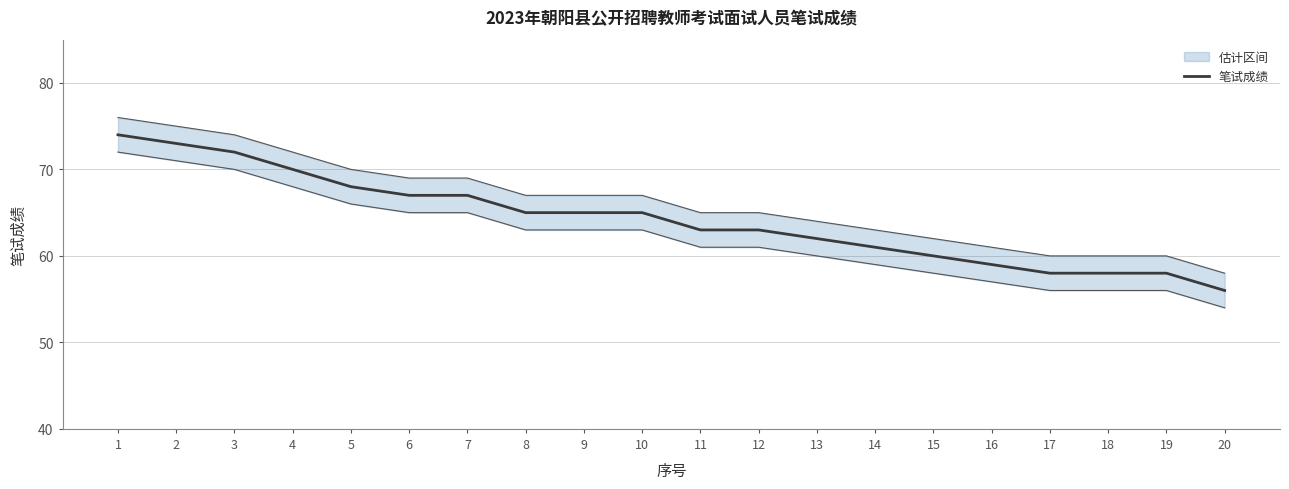

At which label is the value closest to 65?

8